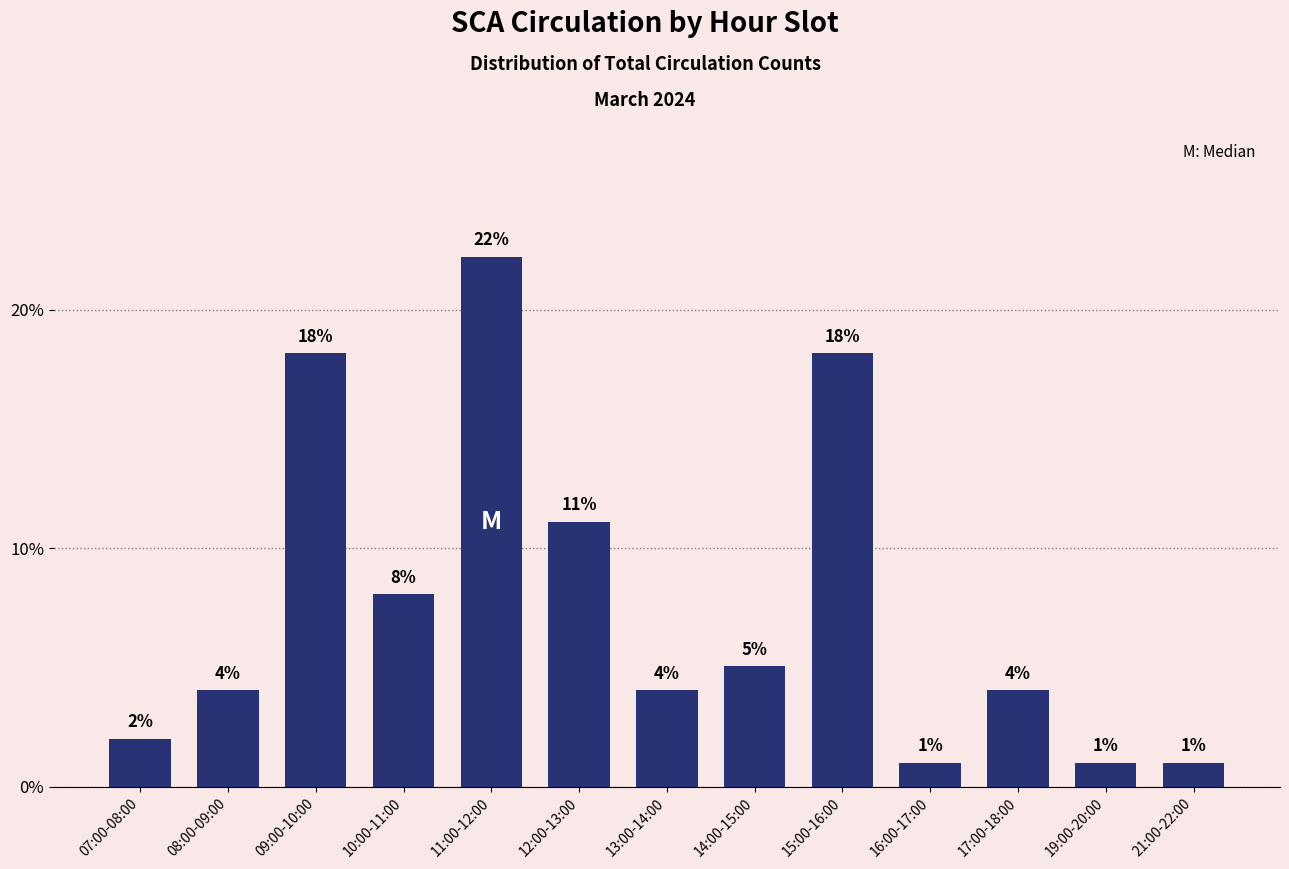

The chart shows a value of 4.0 at 08:00-09:00. True or false?

True